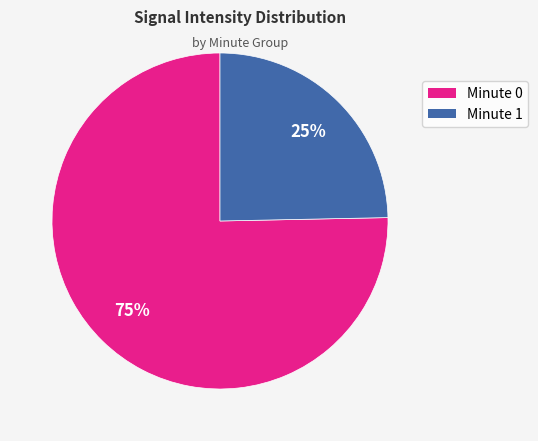

To the nearest percent, what is the average slice percentage?

50%